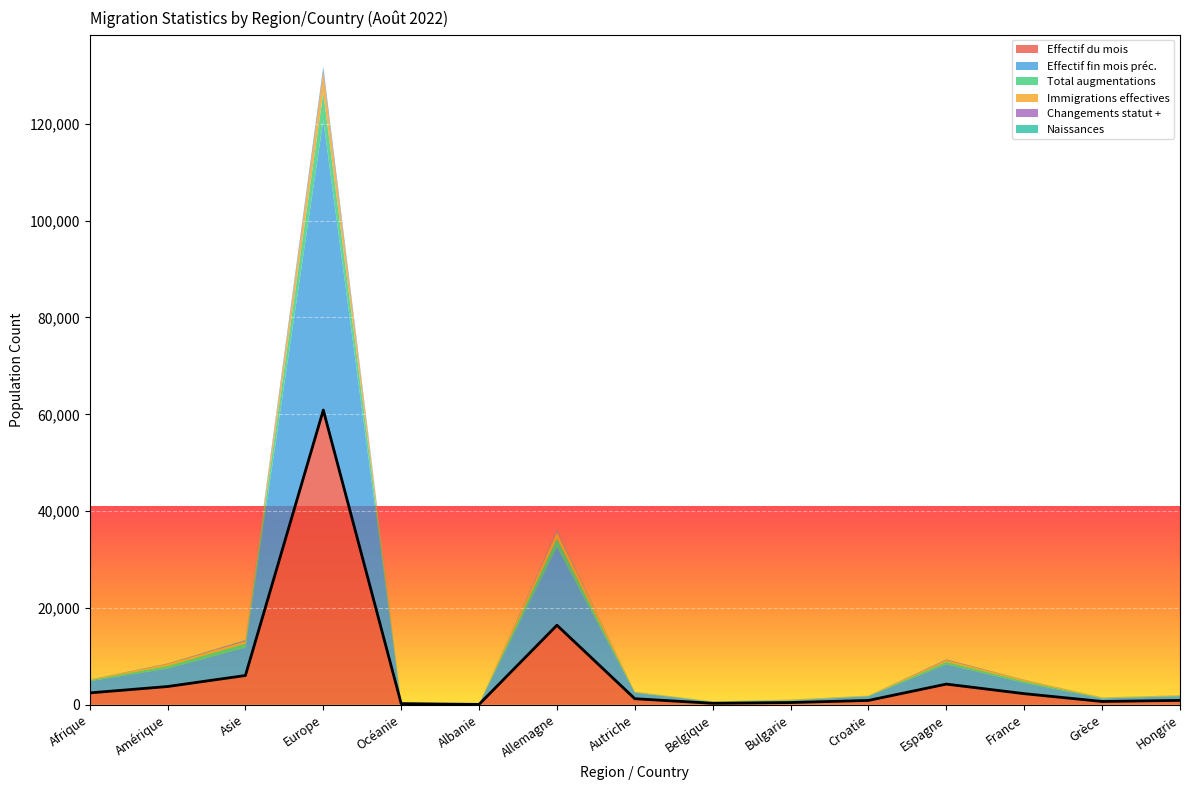

In Total augmentations, how many points are higher than both neighbors (excluding endpoints)?

4